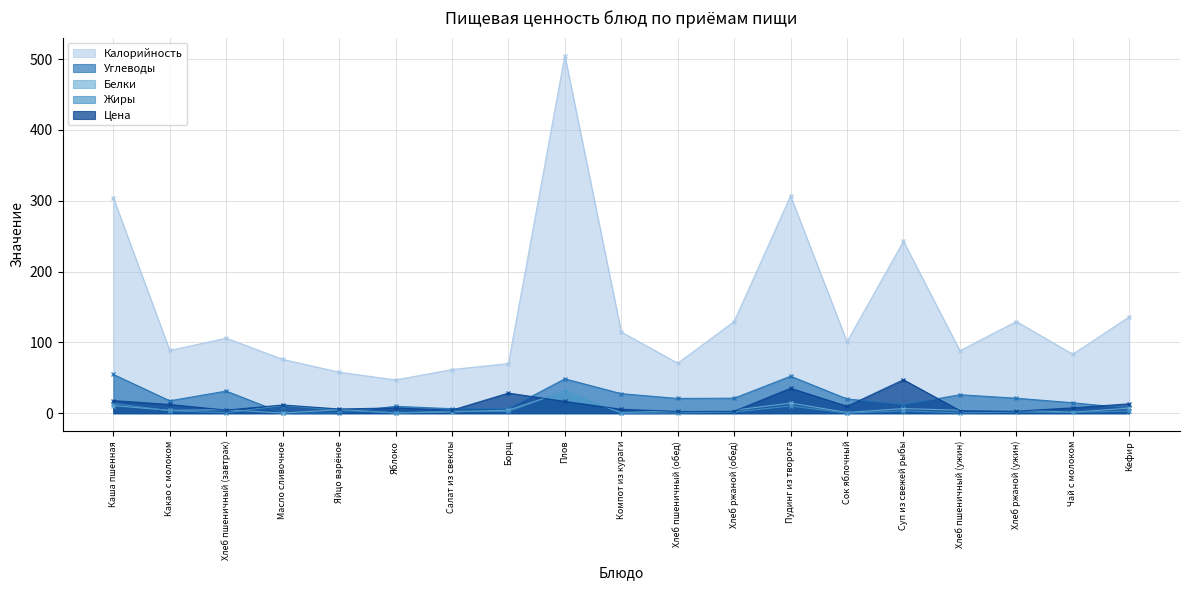

Reading left to right, list all the values displayed in this chart.

Калорийность: Каша пшенная=304.4	Какао с молоком=88.6	Хлеб пшеничный (завтрак)=106.0	Масло сливочное=76.1	Яйцо варёное=58.0	Яблоко=47.0	Салат из свеклы=61.7	Борщ=70.2	Плов=505.2	Компот из кураги=114.8	Хлеб пшеничный (обед)=70.6	Хлеб ржаной (обед)=129.5	Пудинг из творога=307.0	Сок яблочный=101.0	Суп из свежей рыбы=242.8	Хлеб пшеничный (ужин)=88.3	Хлеб ржаной (ужин)=129.5	Чай с молоком=83.3	Кефир=136.0
Белки: Каша пшенная=10.7	Какао с молоком=4.1	Хлеб пшеничный (завтрак)=5.0	Масло сливочное=0.1	Яйцо варёное=5.1	Яблоко=0.4	Салат из свеклы=1.8	Борщ=4.4	Плов=30.8	Компот из кураги=0.8	Хлеб пшеничный (обед)=3.3	Хлеб ржаной (обед)=4.2	Пудинг из творога=14.3	Сок яблочный=1.0	Суп из свежей рыбы=6.6	Хлеб пшеничный (ужин)=4.2	Хлеб ржаной (ужин)=4.2	Чай с молоком=1.4	Кефир=7.2
Жиры: Каша пшенная=13.7	Какао с молоком=3.5	Хлеб пшеничный (завтрак)=0.5	Масло сливочное=10.9	Яйцо варёное=4.6	Яблоко=0.4	Салат из свеклы=3.1	Борщ=2.4	Плов=31.5	Компот из кураги=0.0	Хлеб пшеничный (обед)=0.3	Хлеб ржаной (обед)=1.6	Пудинг из творога=10.2	Сок яблочный=0.2	Суп из свежей рыбы=3.3	Хлеб пшеничный (ужин)=0.4	Хлеб ржаной (ужин)=1.6	Чай с молоком=1.2	Кефир=3.0
Углеводы: Каша пшенная=54.9	Какао с молоком=17.6	Хлеб пшеничный (завтрак)=31.3	Масло сливочное=0.2	Яйцо варёное=0.3	Яблоко=9.8	Салат из свеклы=6.4	Борщ=6.6	Плов=48.6	Компот из кураги=27.6	Хлеб пшеничный (обед)=20.9	Хлеб ржаной (обед)=21.2	Пудинг из творога=52.3	Сок яблочный=20.2	Суп из свежей рыбы=12.3	Хлеб пшеничный (ужин)=26.1	Хлеб ржаной (ужин)=21.2	Чай с молоком=14.8	Кефир=7.2
Цена: Каша пшенная=17.8	Какао с молоком=12.3	Хлеб пшеничный (завтрак)=4.4	Масло сливочное=11.7	Яйцо варёное=6.0	Яблоко=7.5	Салат из свеклы=4.3	Борщ=28.5	Плов=16.7	Компот из кураги=5.6	Хлеб пшеничный (обед)=2.6	Хлеб ржаной (обед)=2.9	Пудинг из творога=35.2	Сок яблочный=9.9	Суп из свежей рыбы=47.3	Хлеб пшеничный (ужин)=3.7	Хлеб ржаной (ужин)=2.9	Чай с молоком=7.6	Кефир=13.3